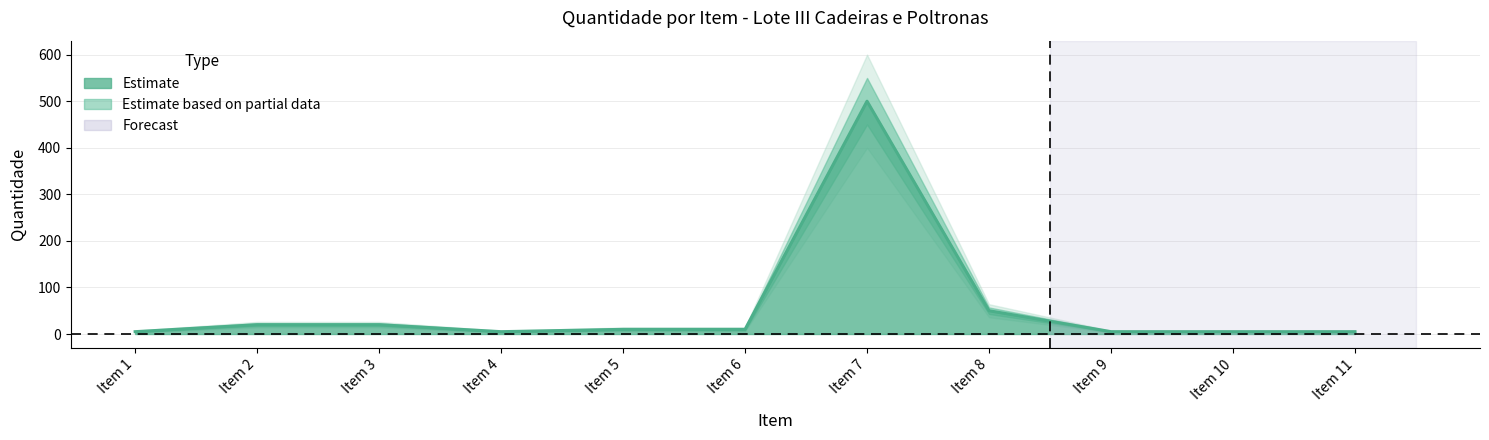

At which category is the sum across all series the highest?

Item 7